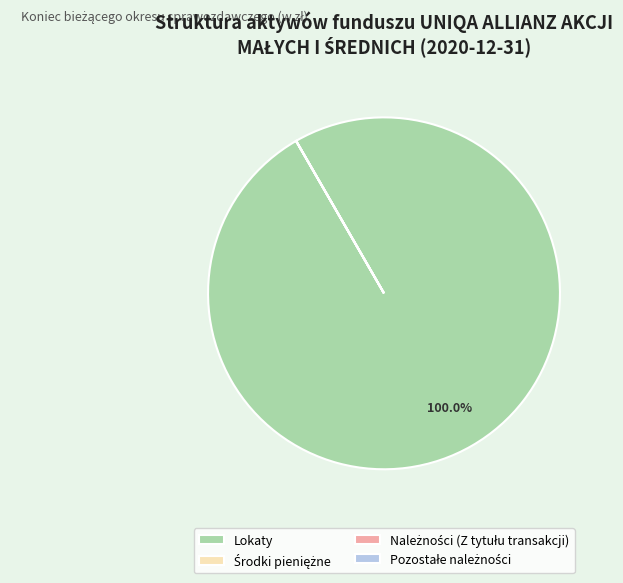

Is there any slice that represents more than half of the pie?

Yes